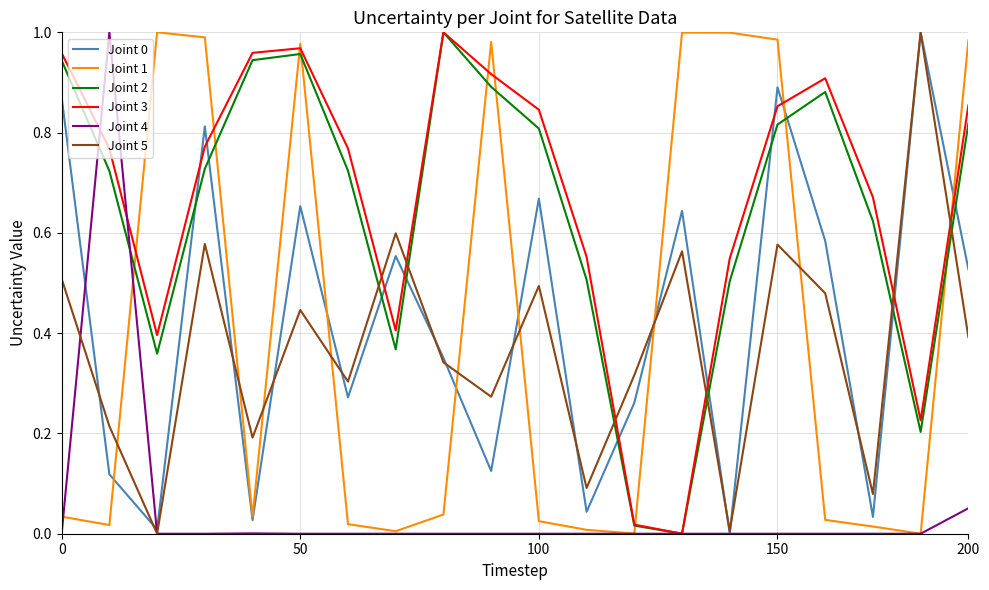

After their last crossing, which series has the higher values: Joint 1 or Joint 2?

Joint 1